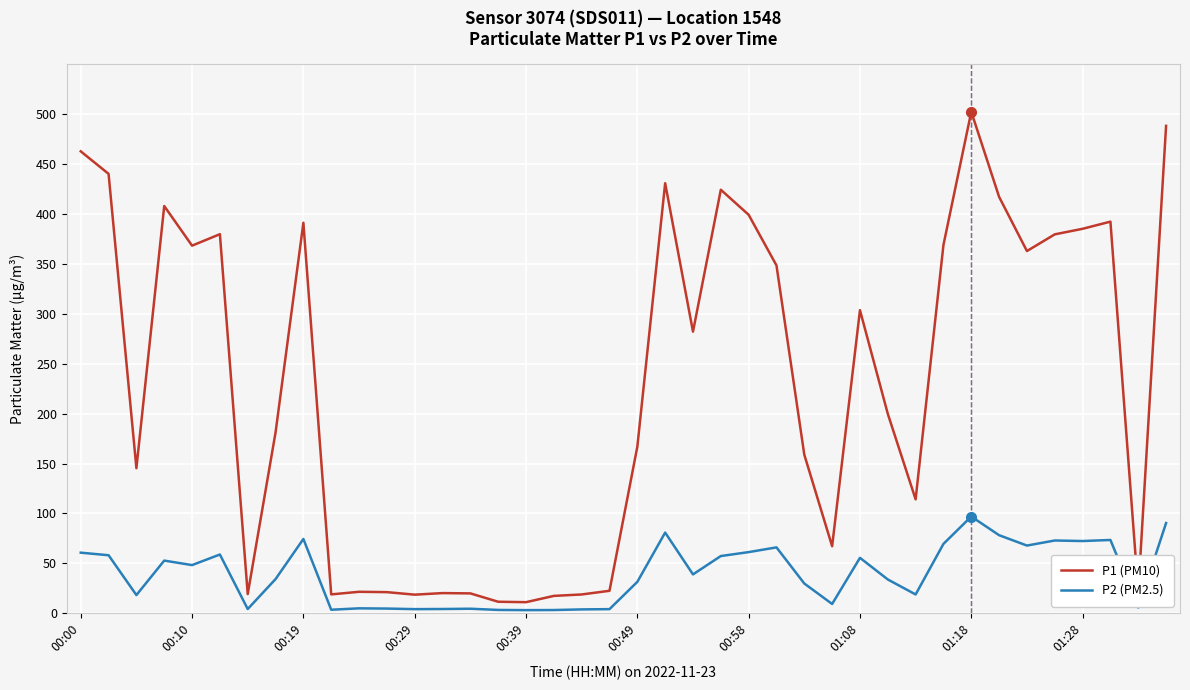

What is the difference between the maximum and minimum values in the P2 (PM2.5) series?

93.8